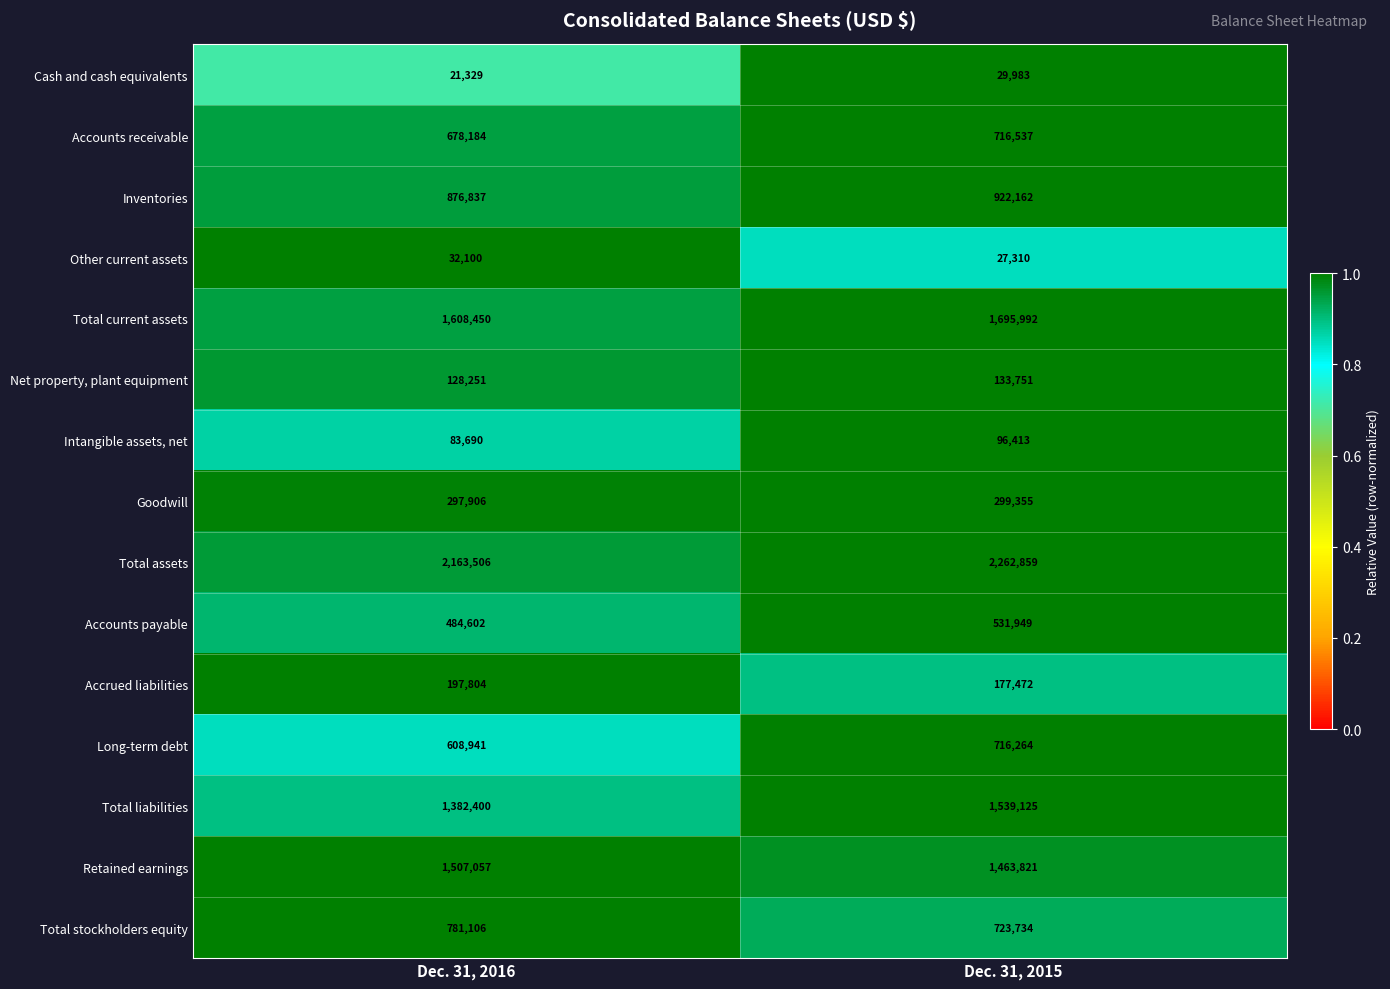

Count the number of categories in the chart.

2